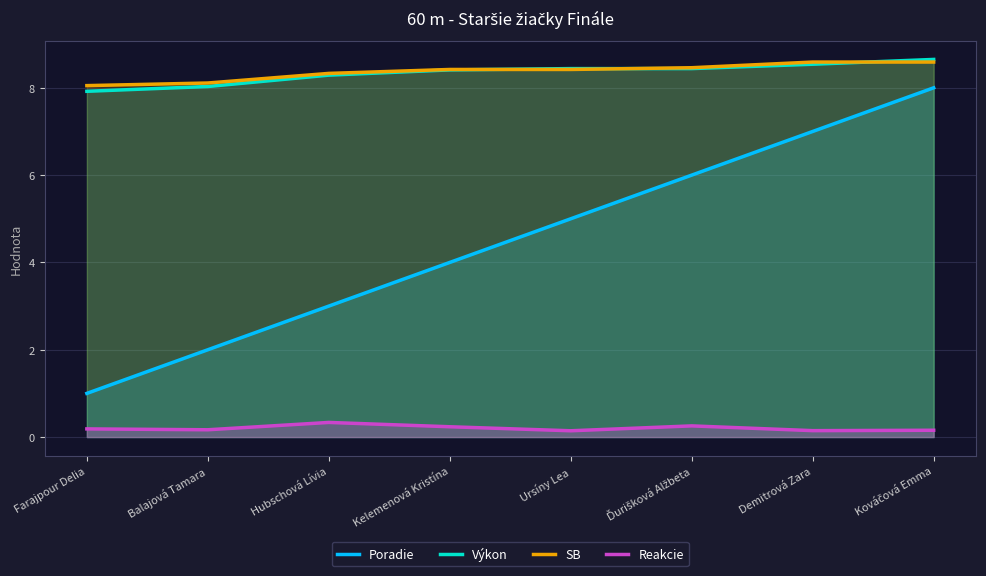

Where is Poradie nearest to the value 4?

Kelemenová Kristína